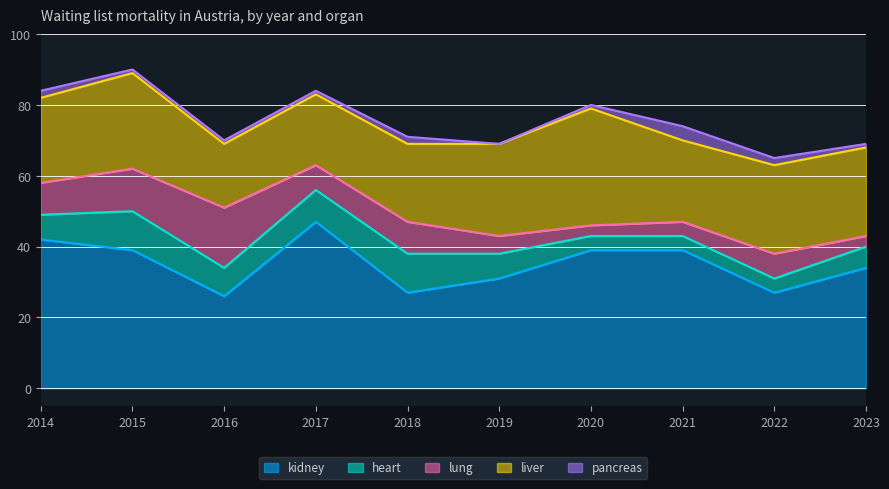

Which series changed the most between 2015 and 2017?

kidney